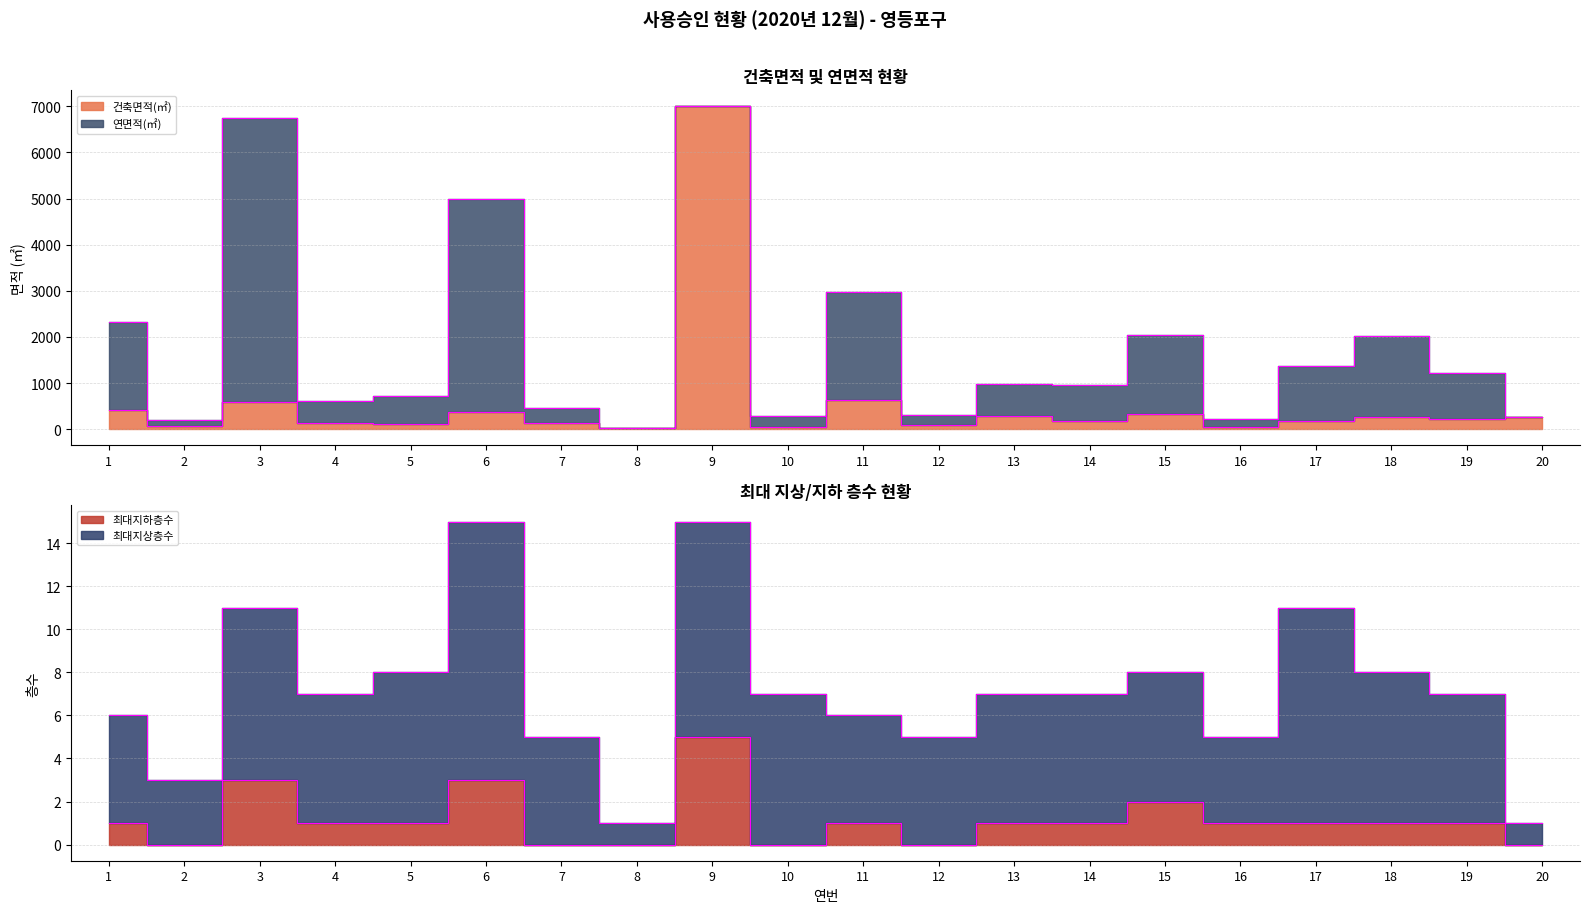

What is the difference between the maximum and second lowest values in the 건축면적(㎡) series?

6955.5